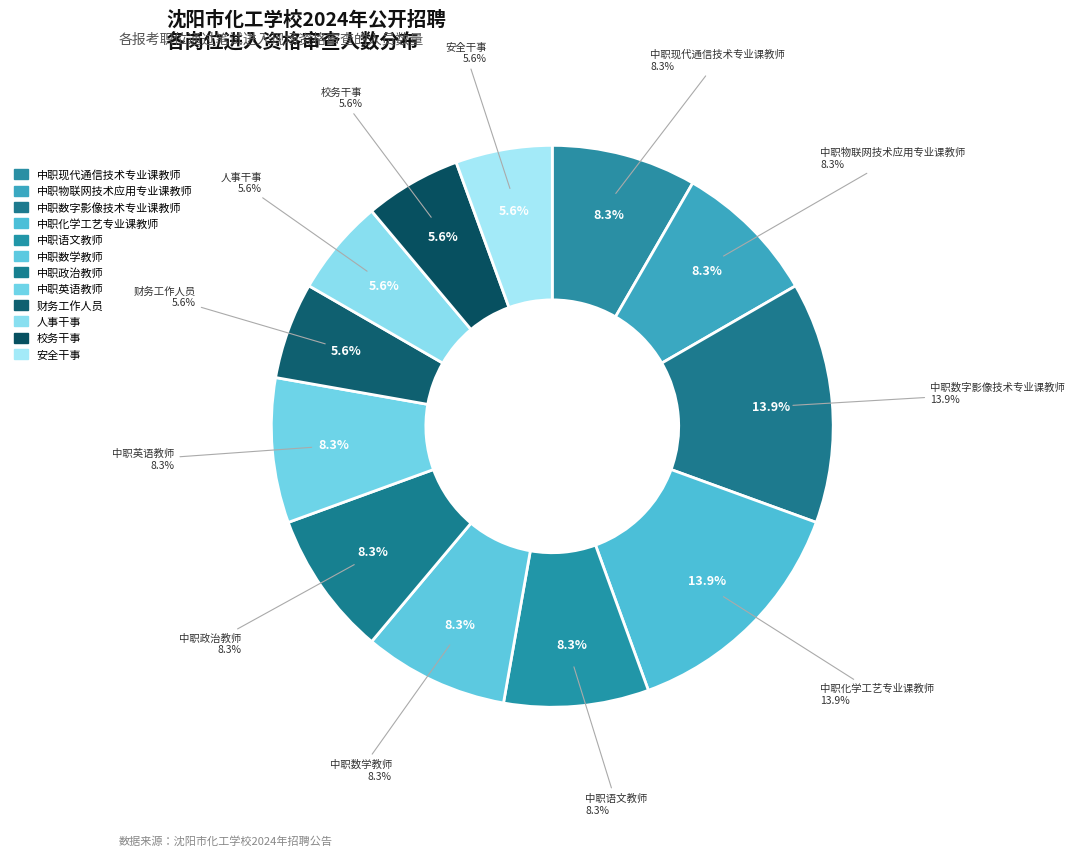

What percentage is NOT represented by 中职化学工艺专业课教师?

86.1%